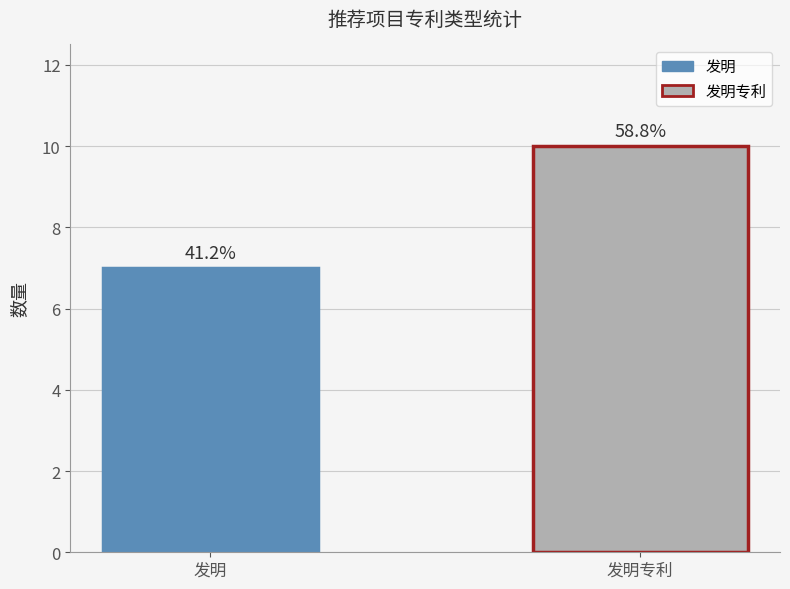

Read the value at 发明.

7